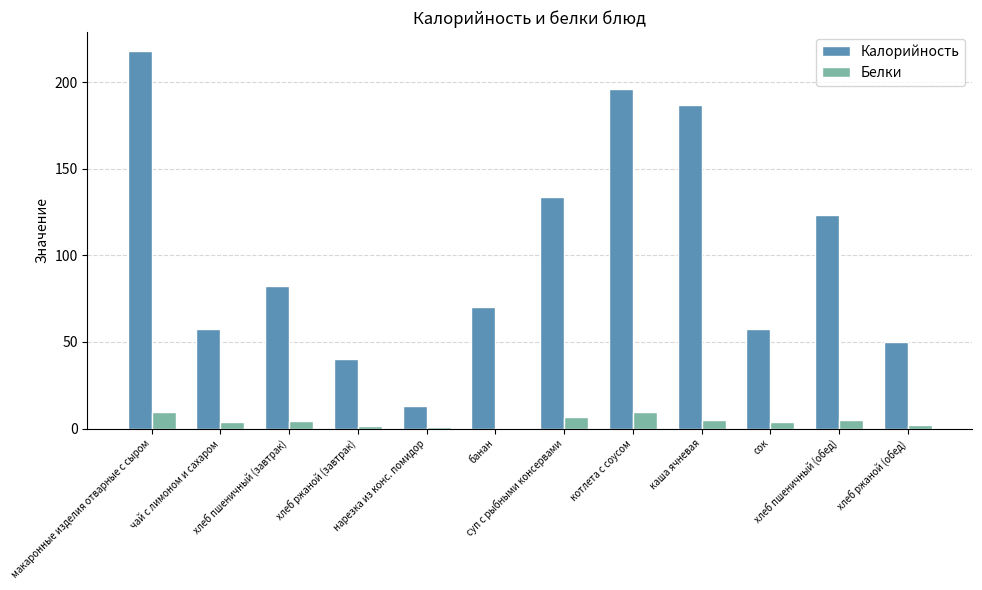

Which series has the largest total across all categories?

Калорийность